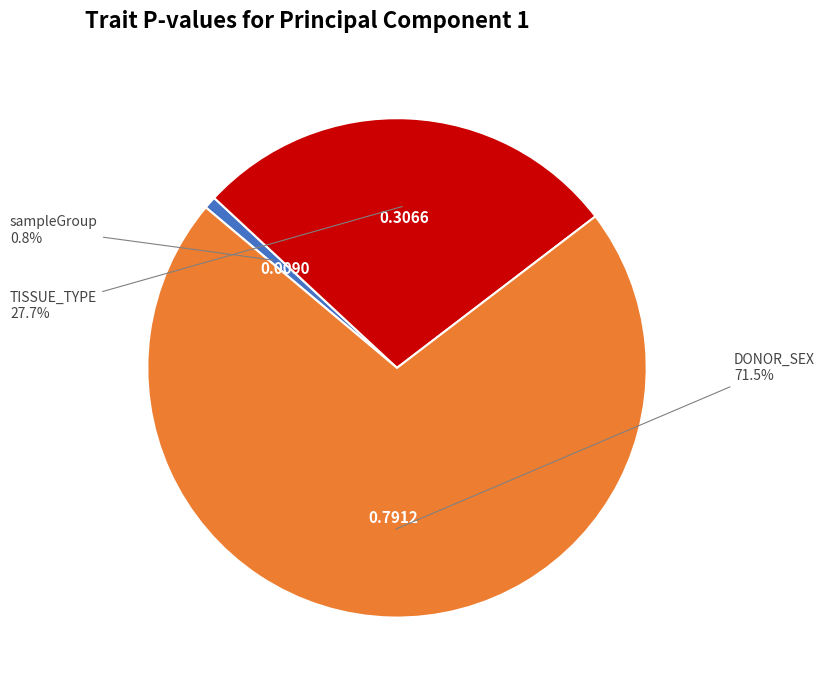

Combined, what portion of the pie is DONOR_SEX and sampleGroup?

72.3%